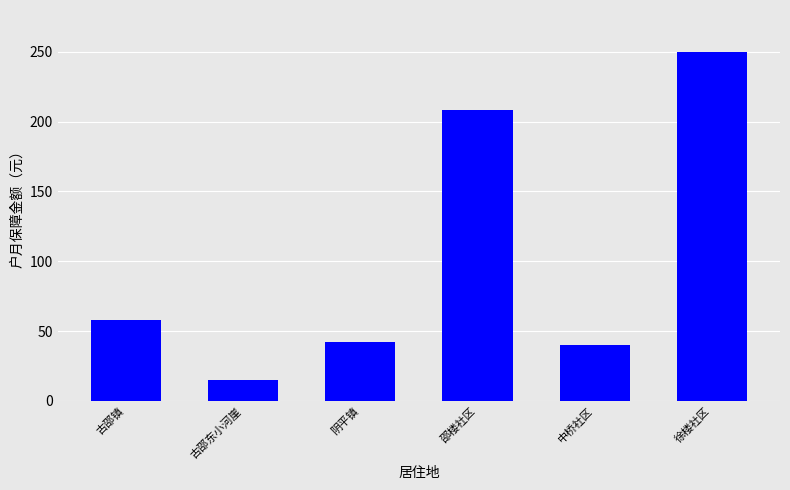

Which has a higher value, 古邵镇 or 邵楼社区?

邵楼社区